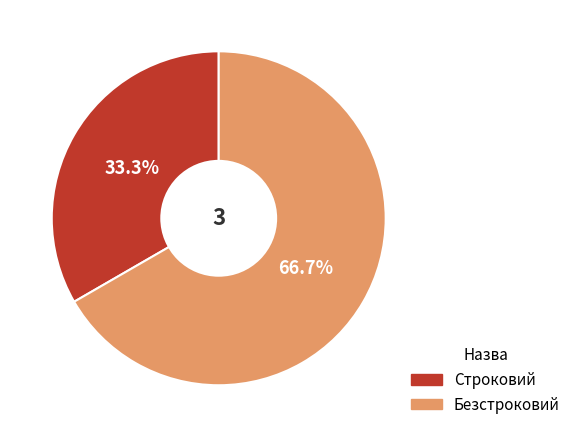

How many slices are in this pie chart?

2